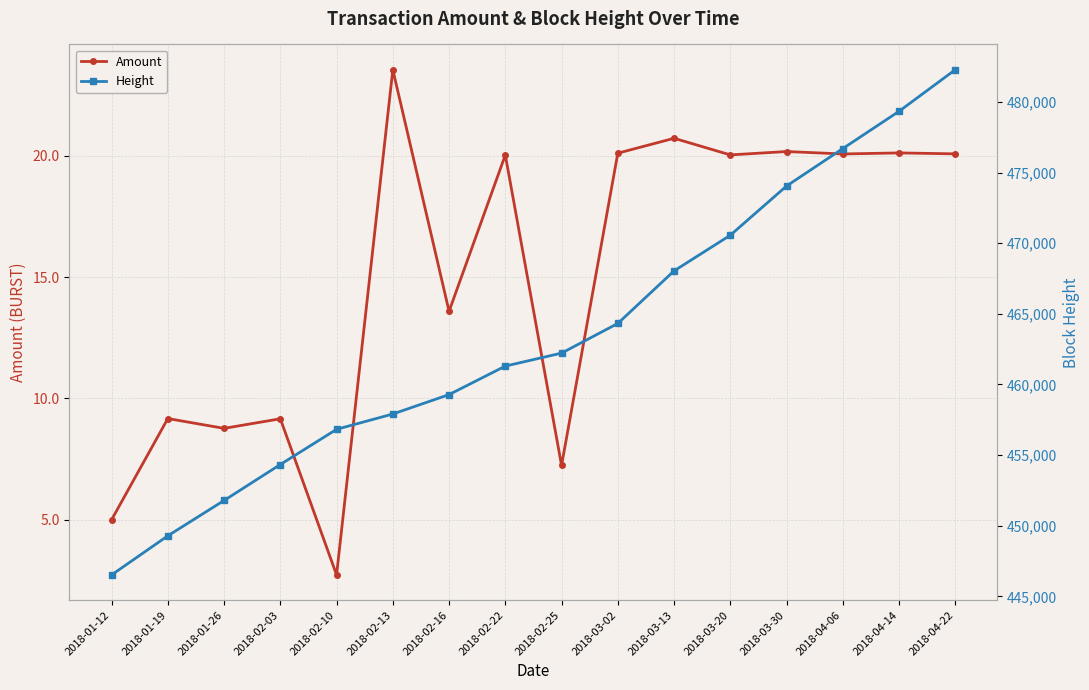

Which series has the widest spread of values?

Height